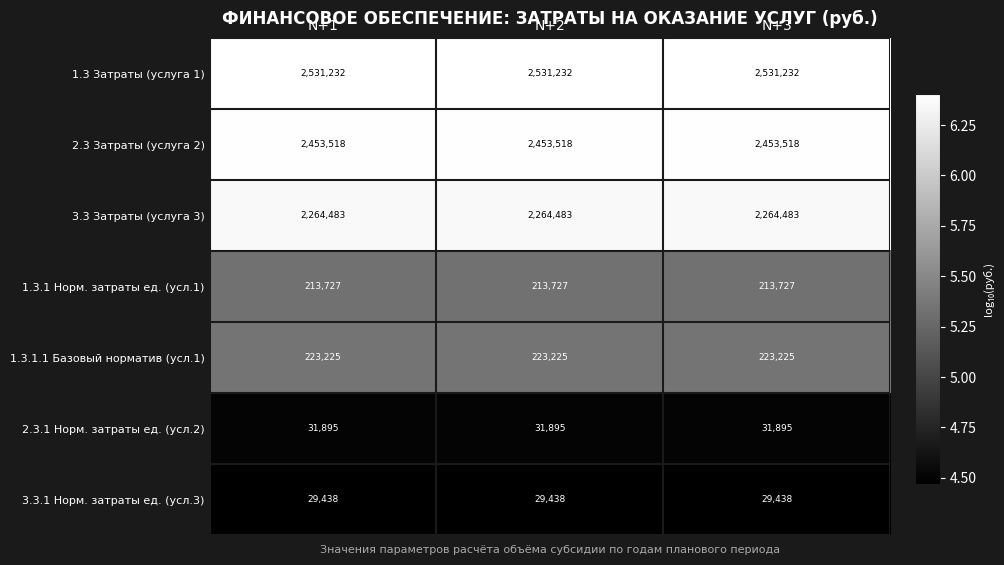

What is the smallest value displayed?

29438